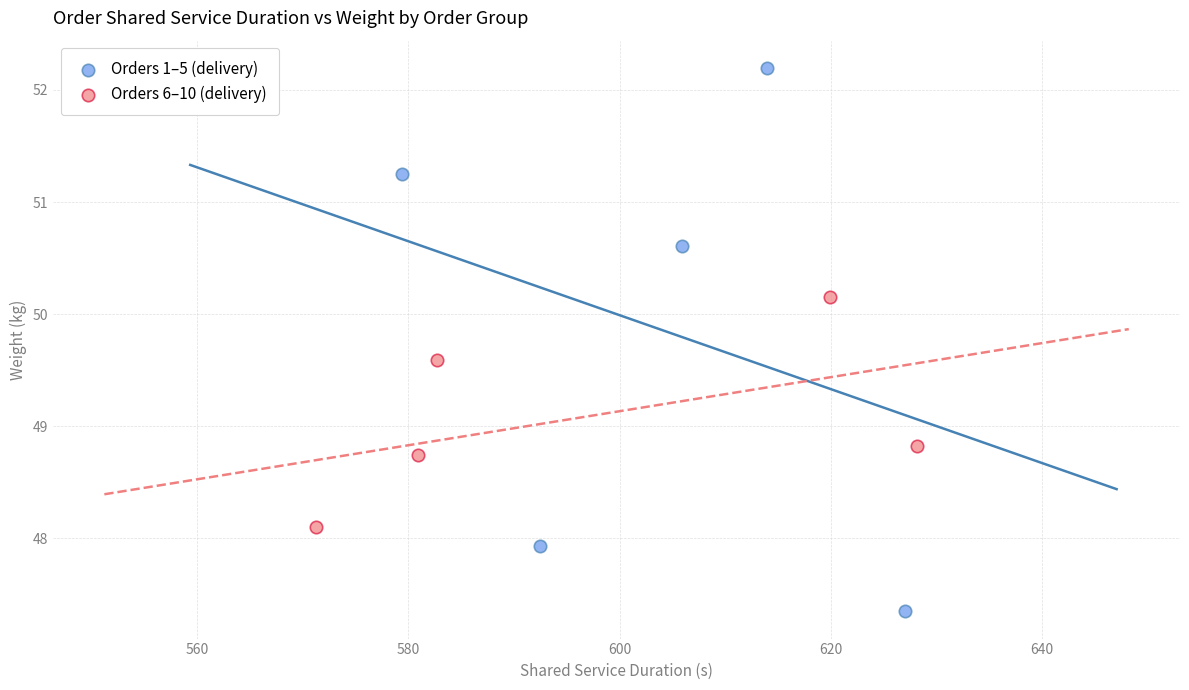

Which series reaches the maximum Y coordinate?

Orders 1–5 (delivery)